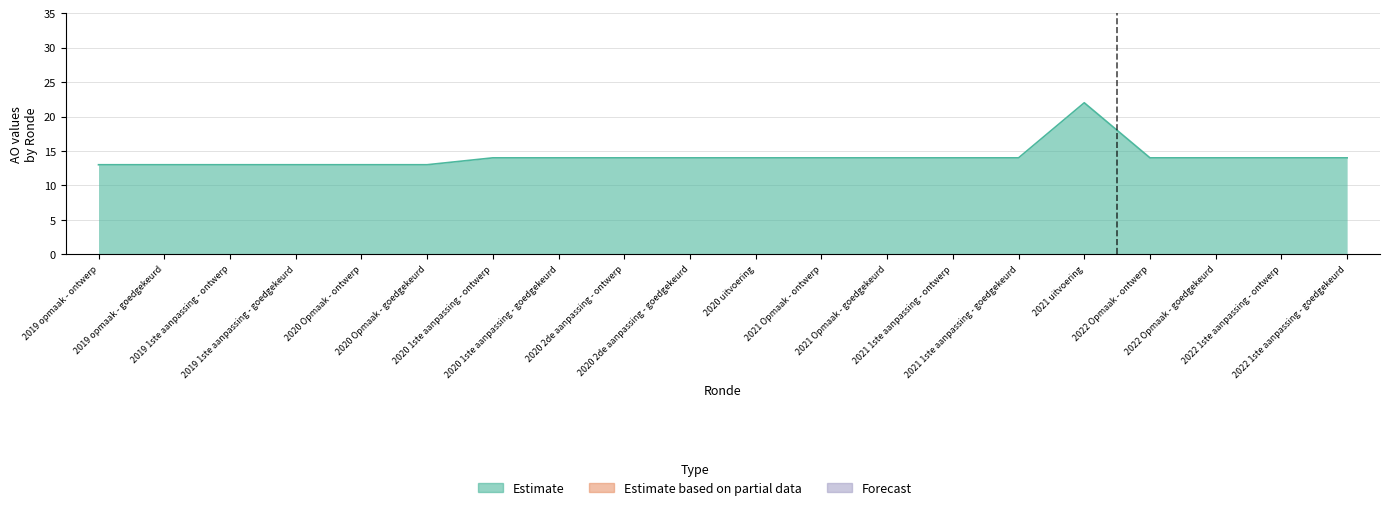

How many series are shown in this chart?

3